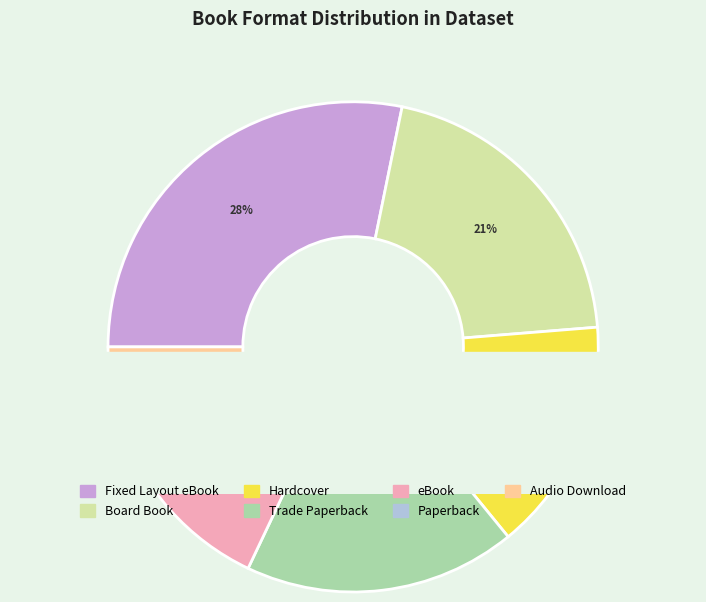

How many slices are in this pie chart?

7